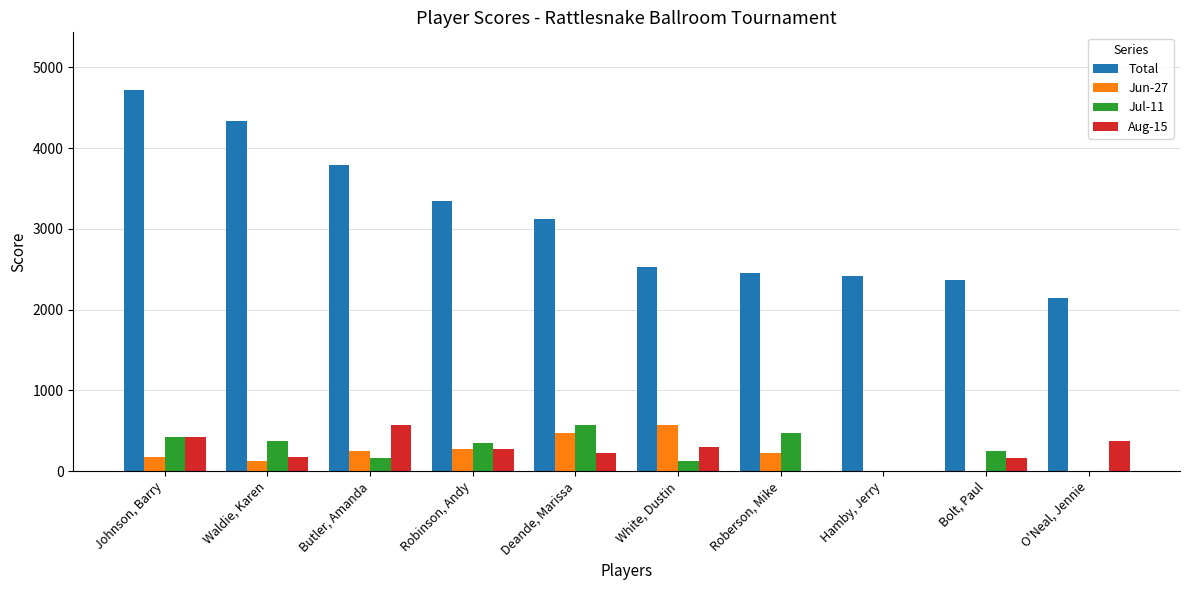

Which series has the largest total across all categories?

Total